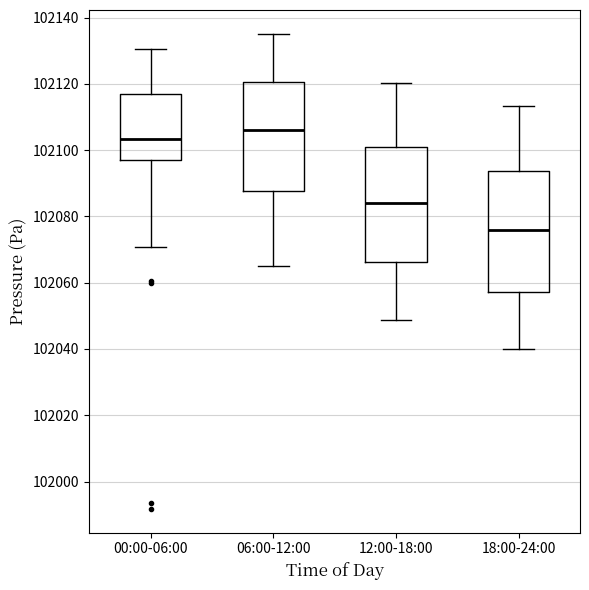

Reading left to right, transcribe this box plot: for each box, give where its median line is, the range the box spans, and where its two whiskers end, as read against the y-axis. The values are not printed on the chart, so give them approximately, as read against the axis.

00:00-06:00: median 102104, box 102098 to 102116, whiskers 102070 to 102130
06:00-12:00: median 102106, box 102088 to 102120, whiskers 102066 to 102136
12:00-18:00: median 102084, box 102066 to 102102, whiskers 102048 to 102120
18:00-24:00: median 102076, box 102058 to 102094, whiskers 102040 to 102114